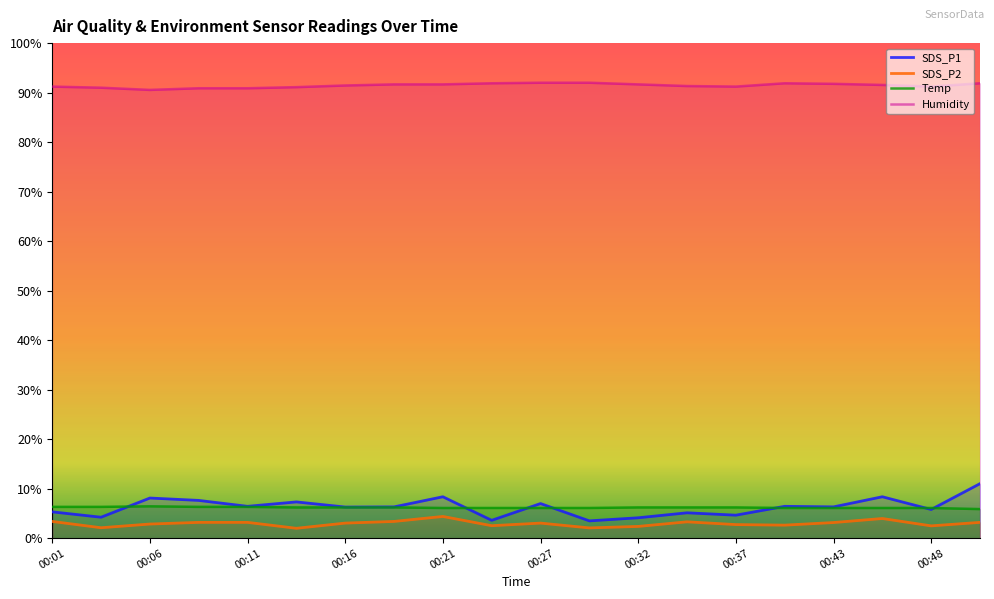

What is the difference between the maximum and minimum values in the Humidity series?

1.5